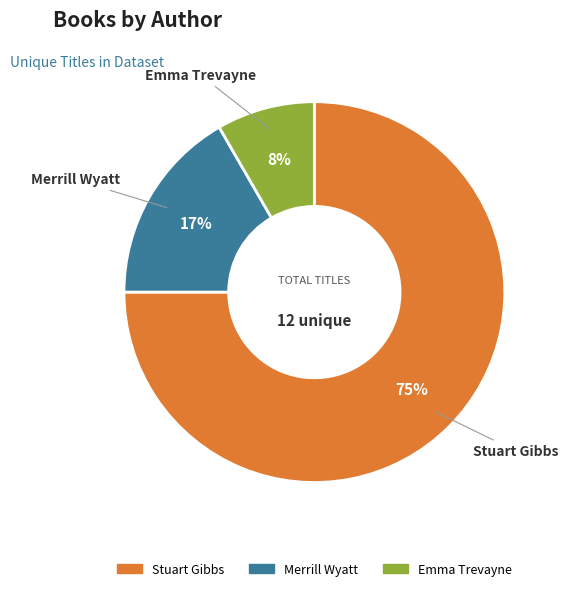

To the nearest percent, what portion does Merrill Wyatt represent?

17%